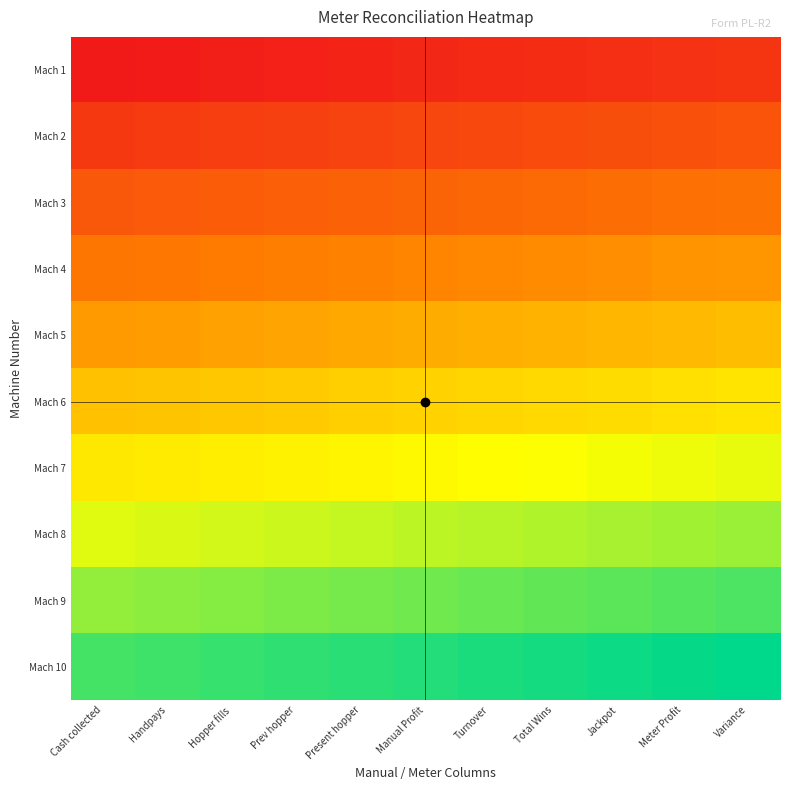

Which has a higher value, Total Wins or Manual Profit?

Total Wins